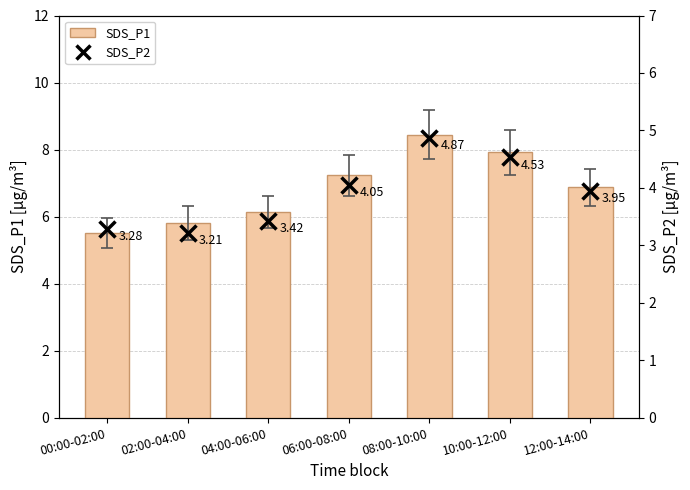

At which label does SDS_P2 reach its peak?

08:00-10:00